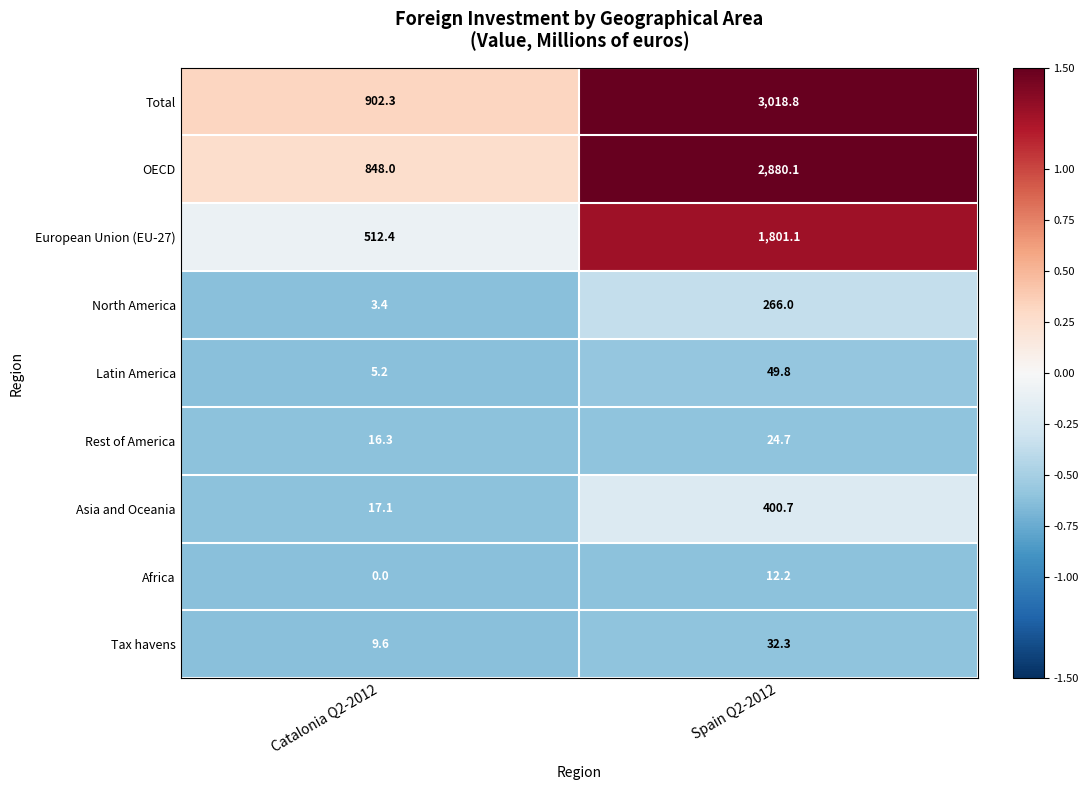

What is the maximum value for European Union (EU-27)?

1801.1